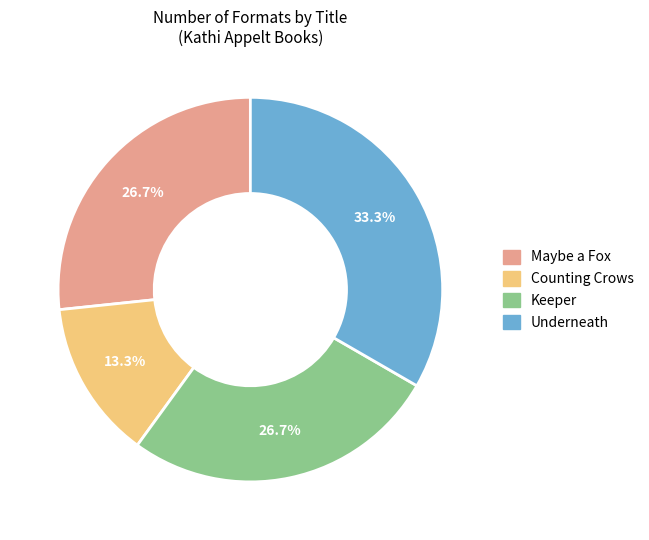

True or false: Counting Crows accounts for 13% of the total.

True